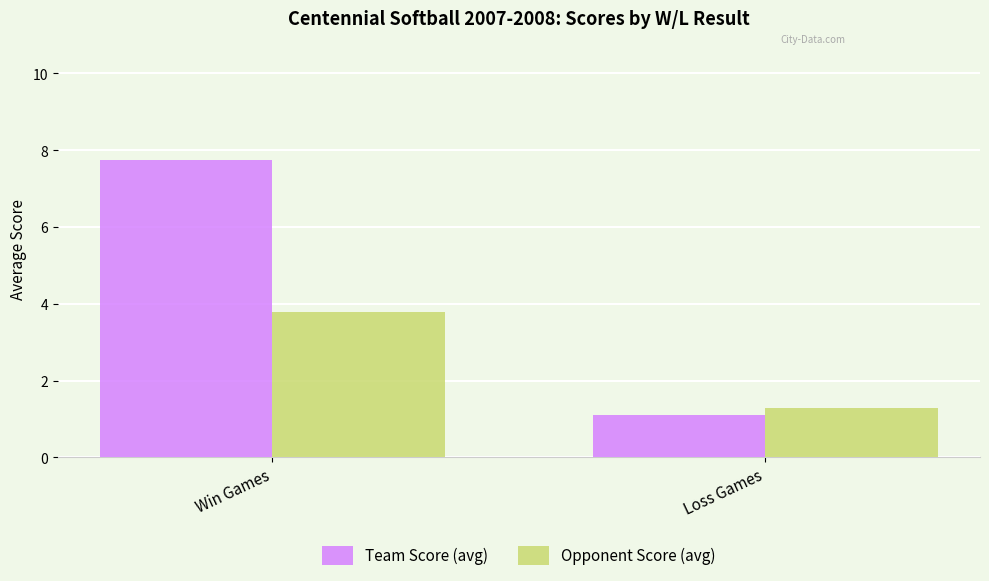

Is the value of Opponent Score (avg) at Loss Games greater than the value of Team Score (avg) at Loss Games?

Yes